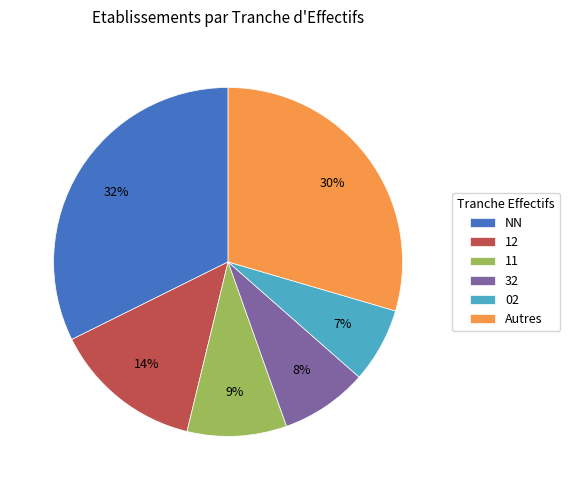

What percentage is the Autres slice, to the nearest percent?

30%